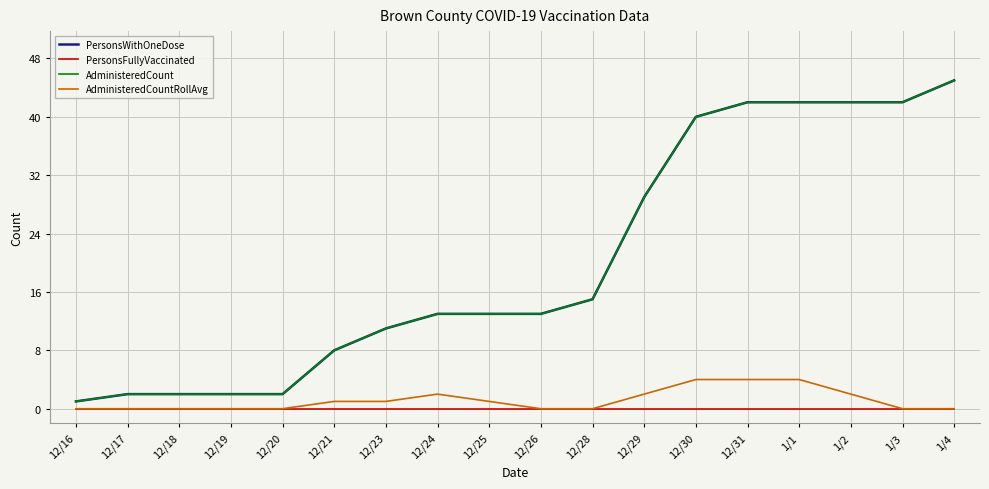

Does the chart display data point markers on the line(s)?

No